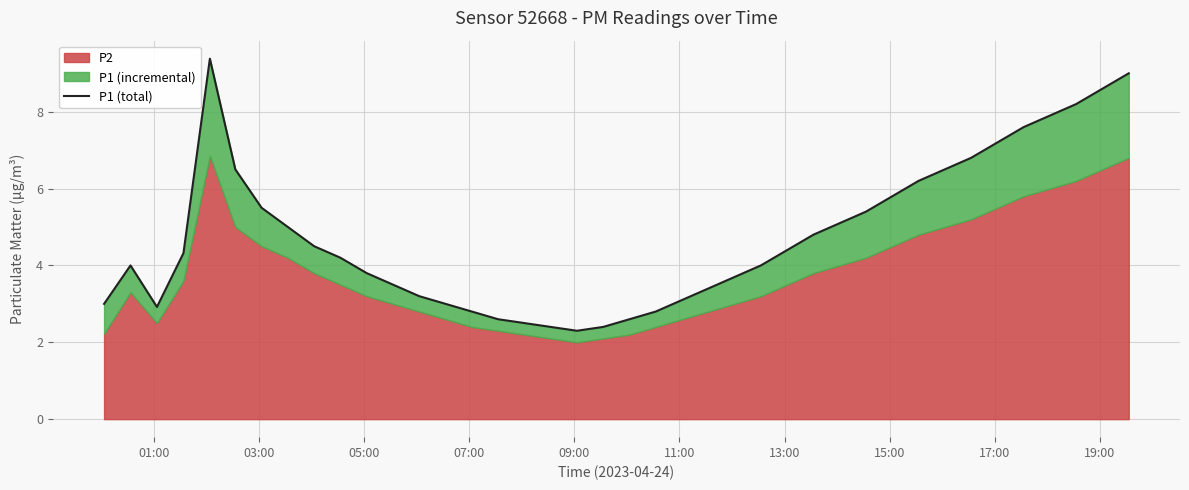

What is the difference between the maximum and minimum values?

7.1